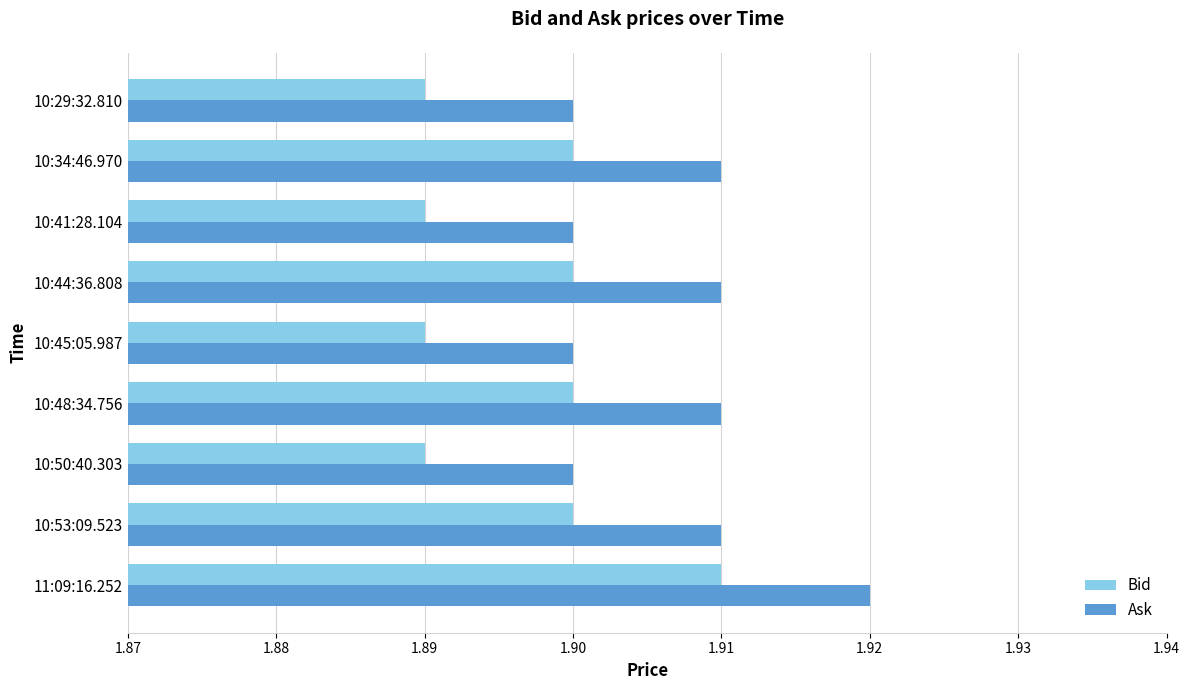

Rank the series by their average value, from lowest to highest.

Bid, Ask